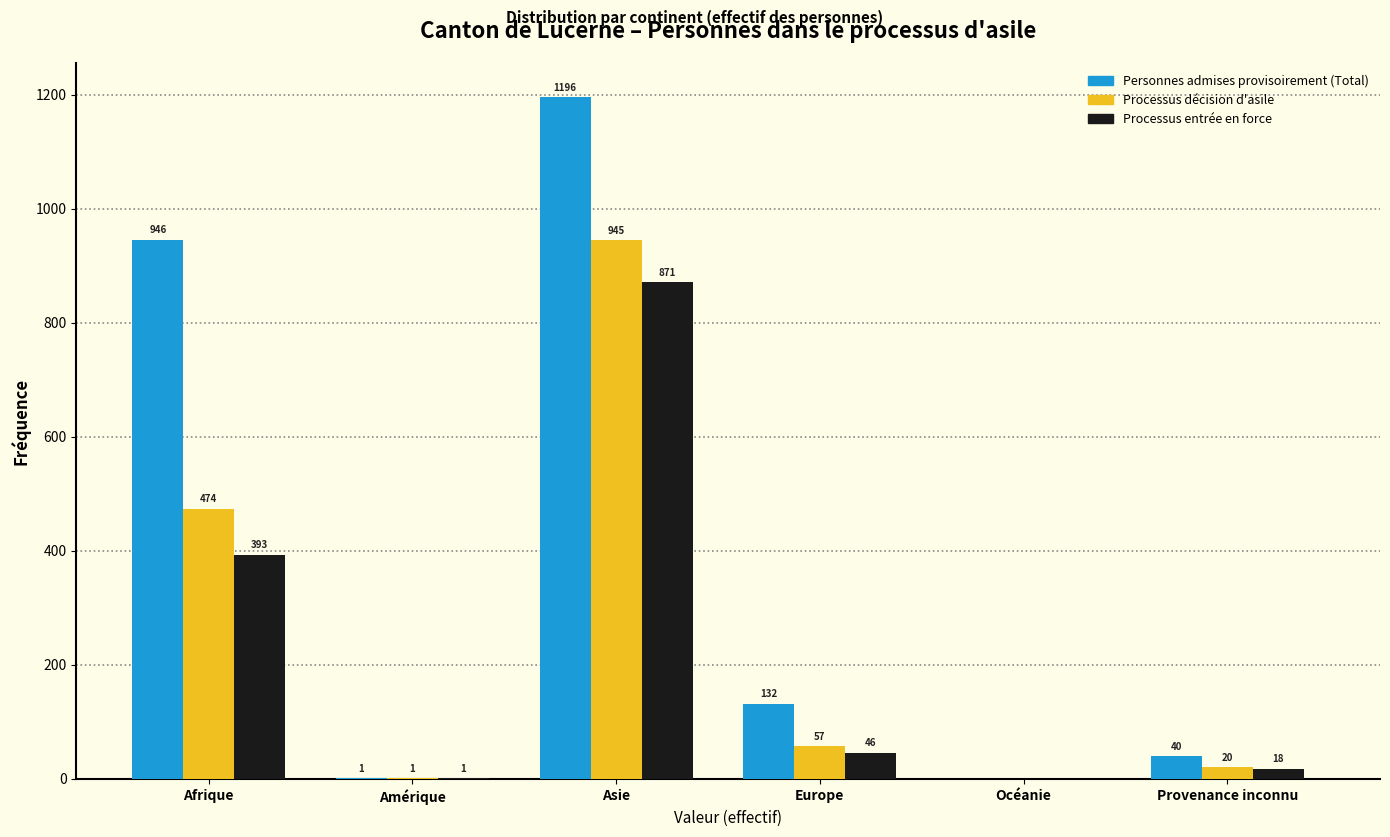

What is the sum of all Processus décision d'asile values?

1497